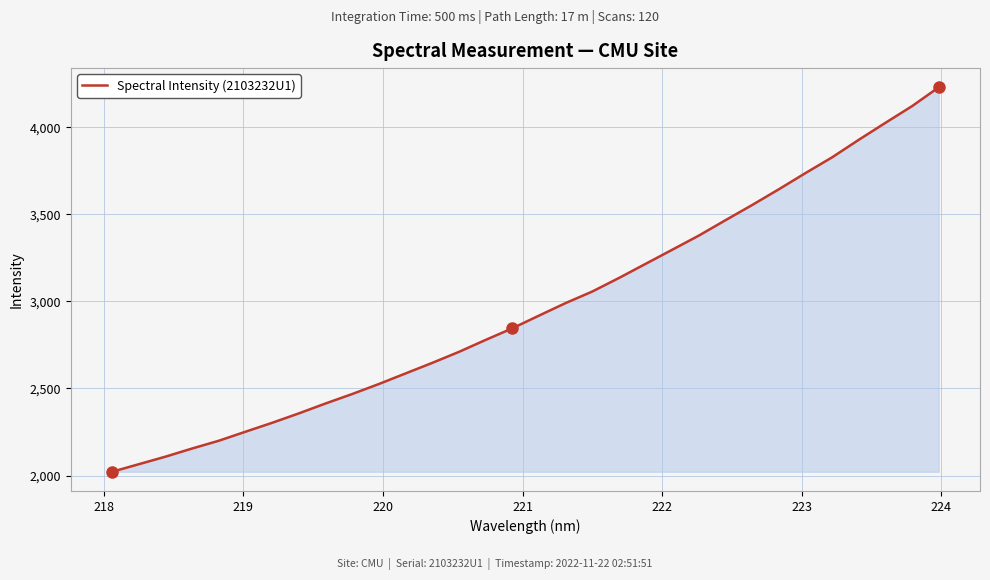

What is the minimum value shown in the chart?

2021.7